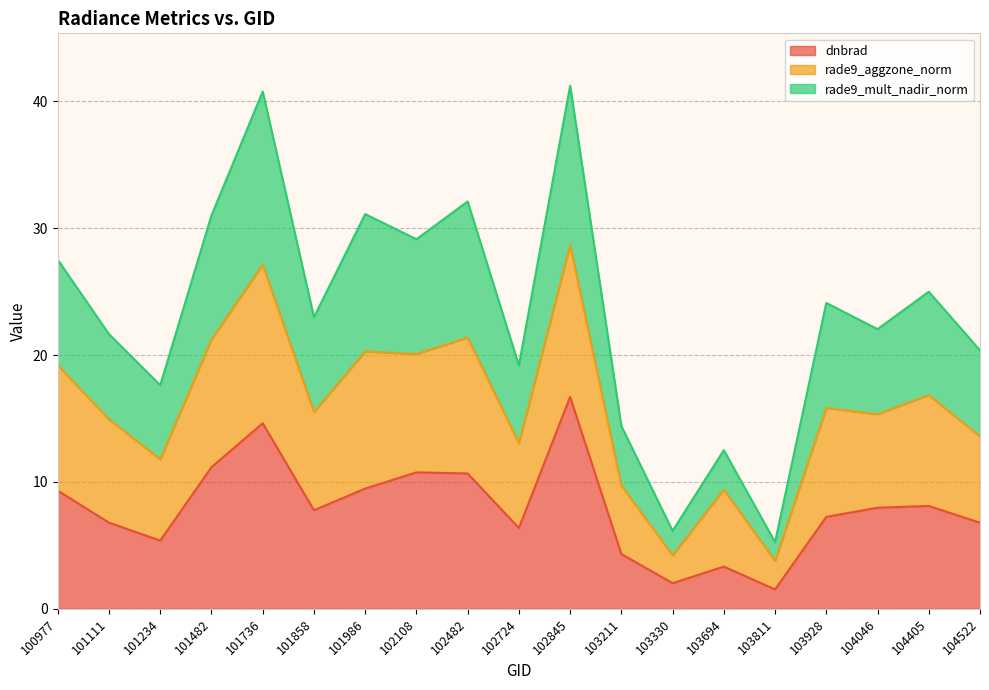

What is the total value across all series at 104522?

20.4